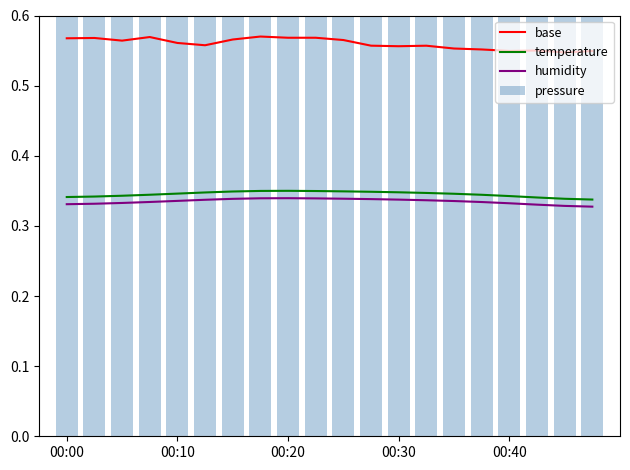

How many distinct data groups are displayed?

4